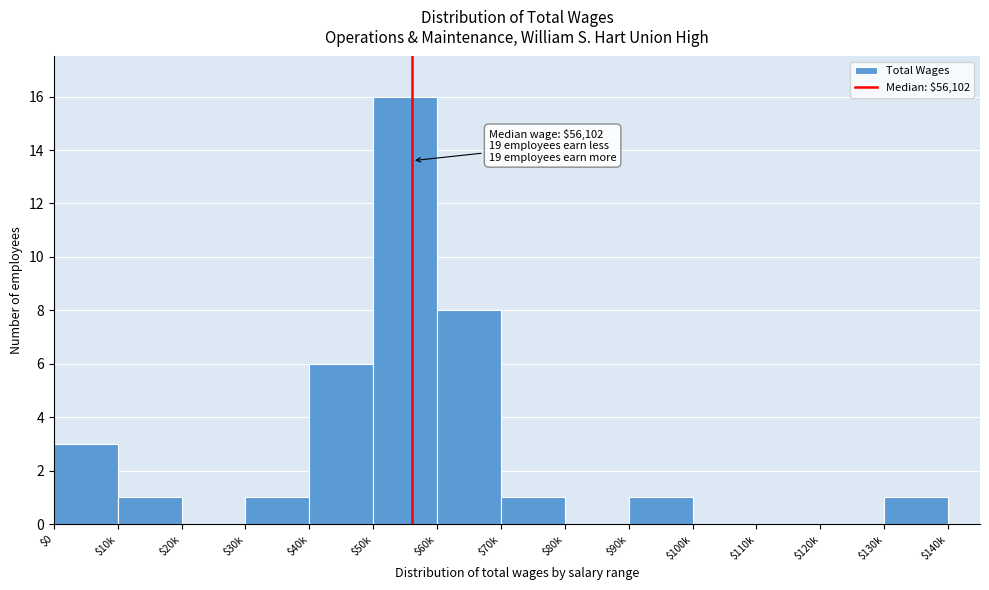

Is it true that the value at $70k is 1?

True